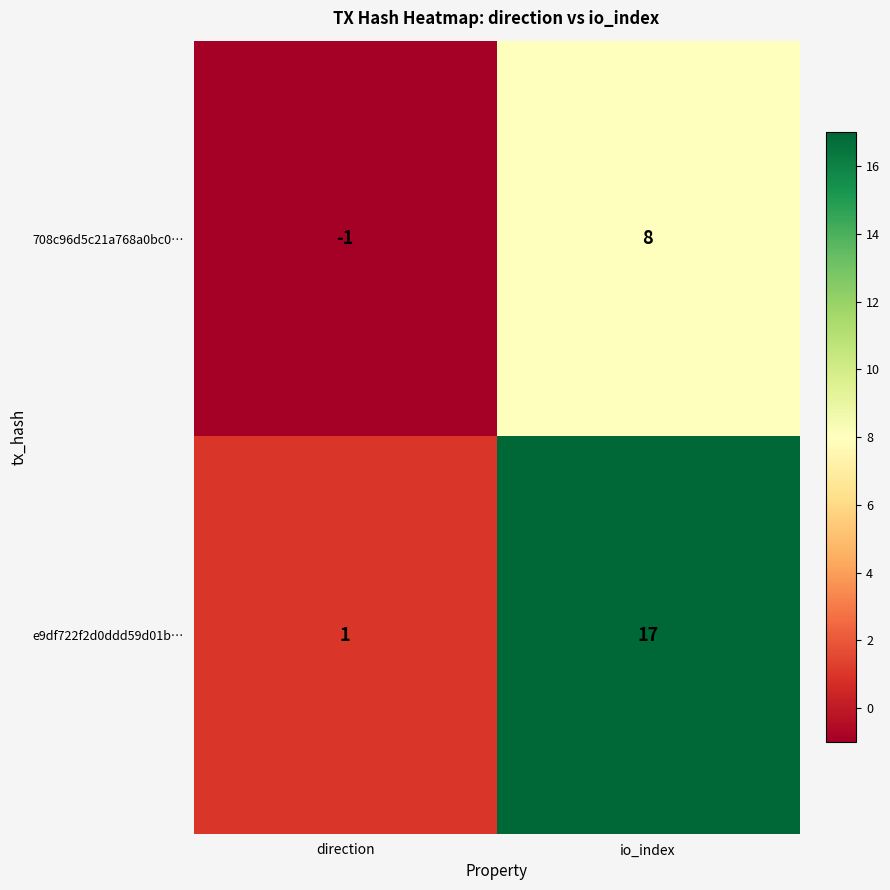

What is the smallest value displayed?

-1